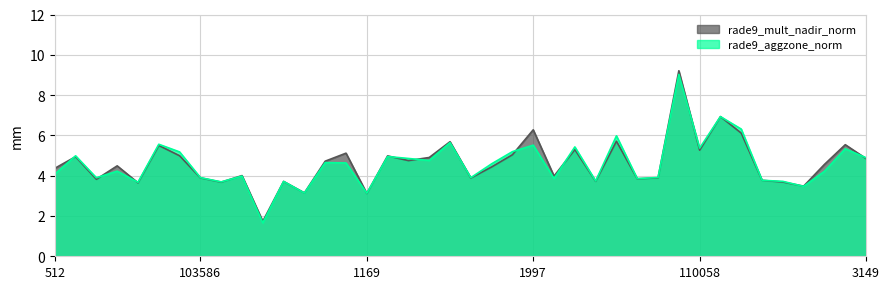

The rade9_mult_nadir_norm_line series shows 3.1 at 1169. True or false?

True